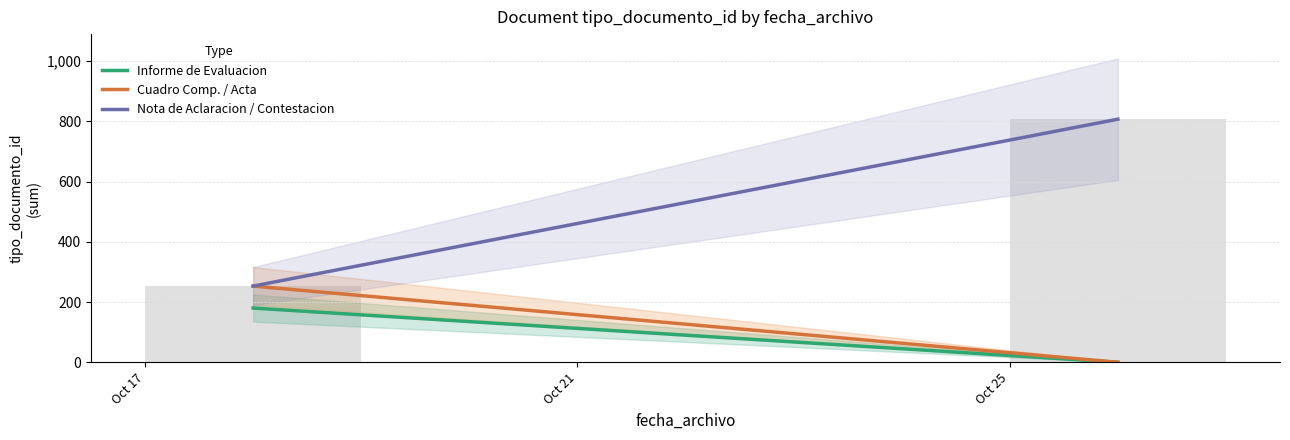

Reading left to right, transcribe all the data shown in this chart.

Oct 17=253	Oct 25=807